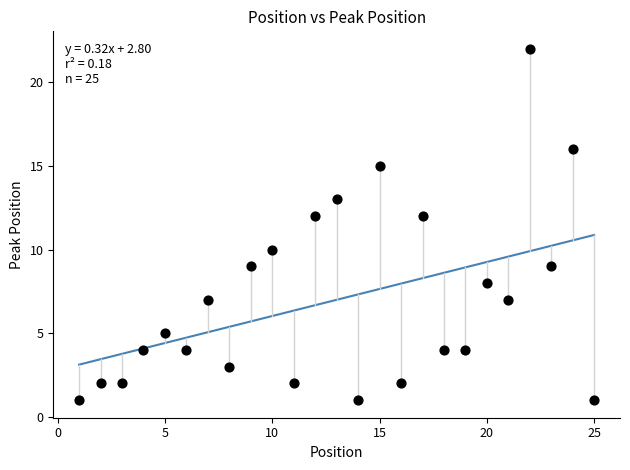

What is the range of X values (max minus min)?

24